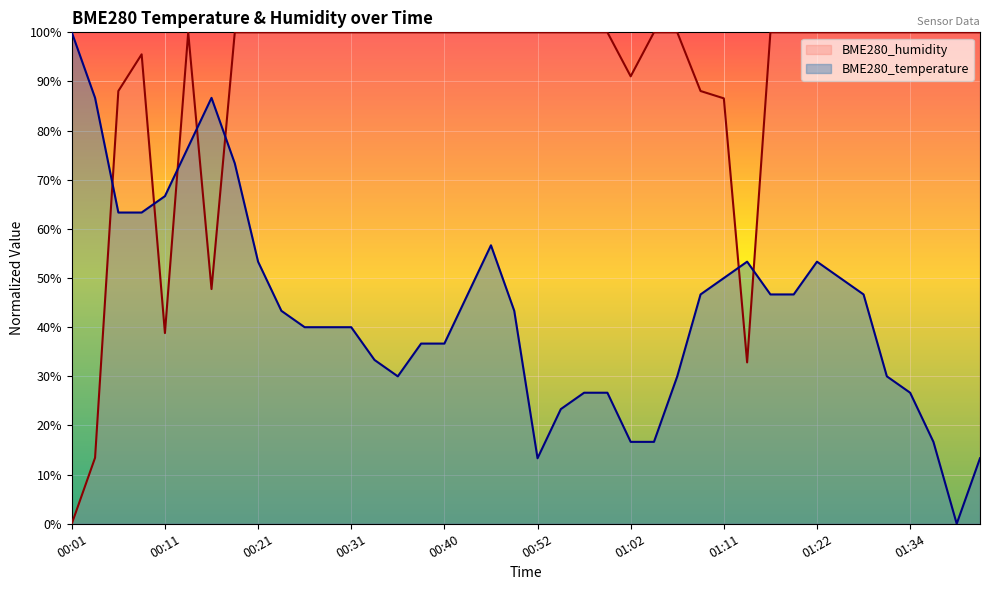

Which series has the largest range (max minus min)?

BME280_temperature